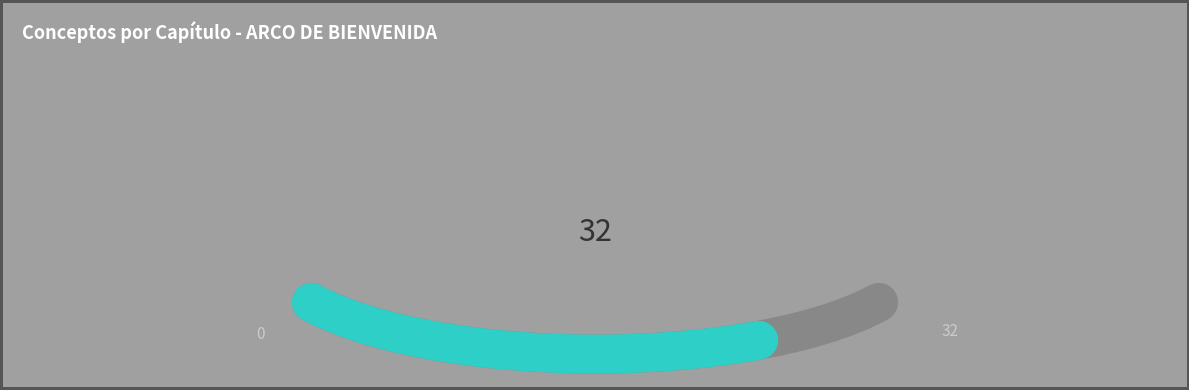

To the nearest percent, what is the difference between the largest and smallest slice percentages?

44%